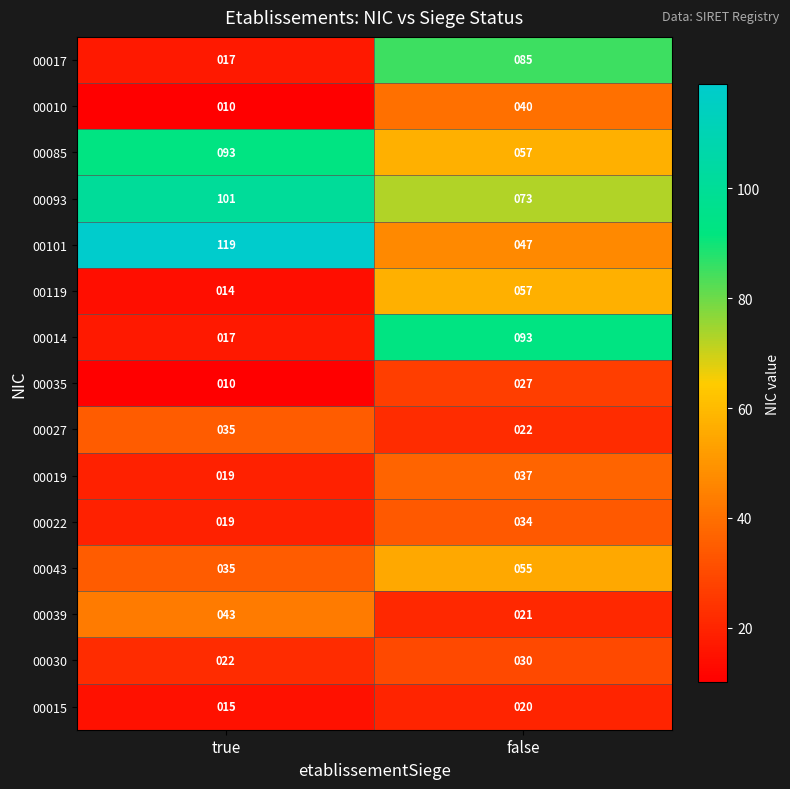

Which series changed the most between true and false?

00014